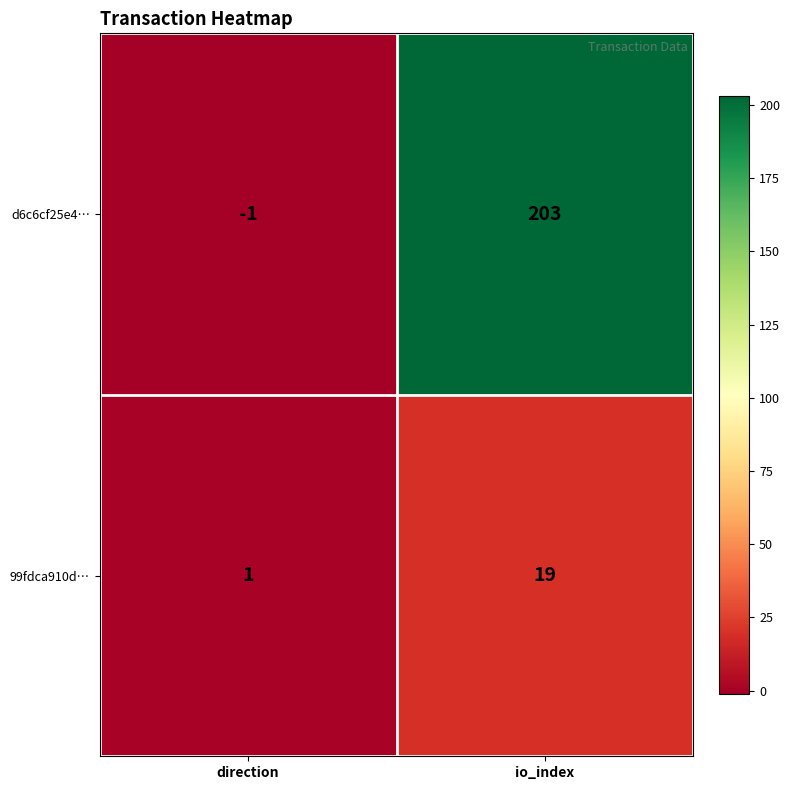

What is the sum of all d6c6cf25e4… values?

202